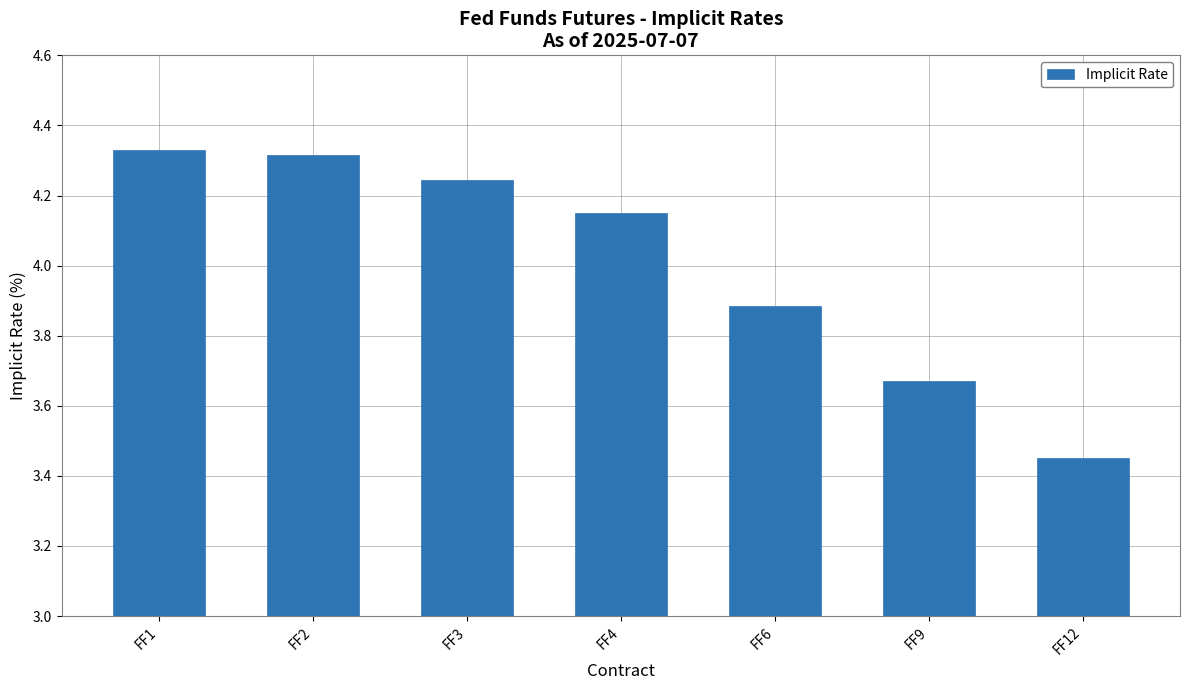

What is the ratio of the value at FF12 to the value at FF2?

0.8